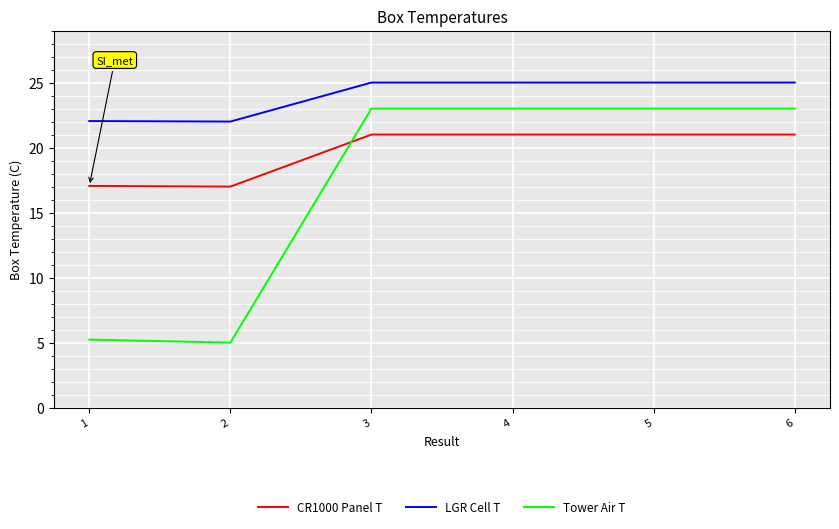

True or false: LGR Cell T and Tower Air T cross at least once.

False